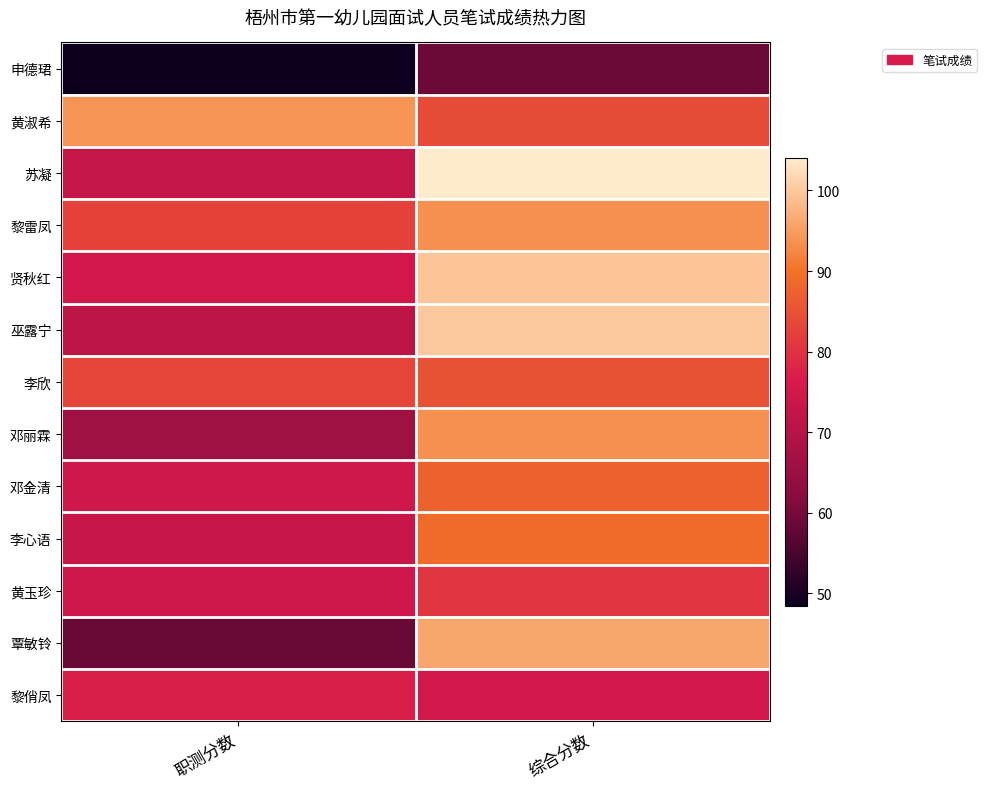

How many data points does each series have?

2